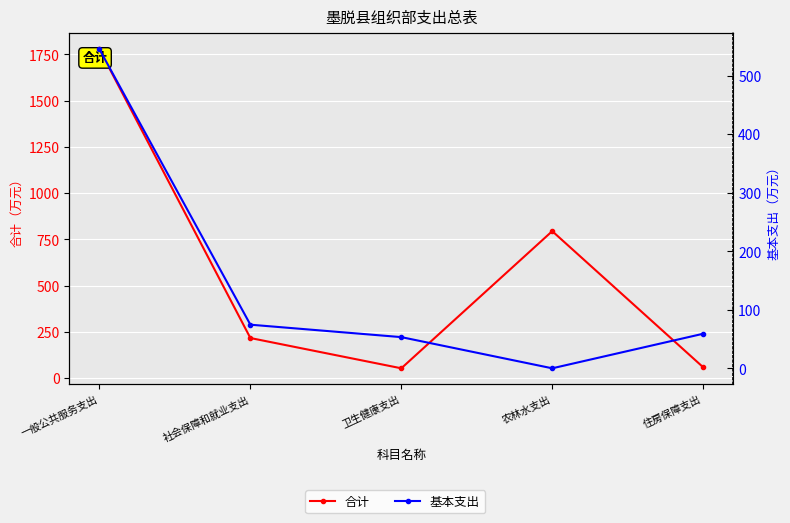

What is the label of the 3rd point from the right?

卫生健康支出